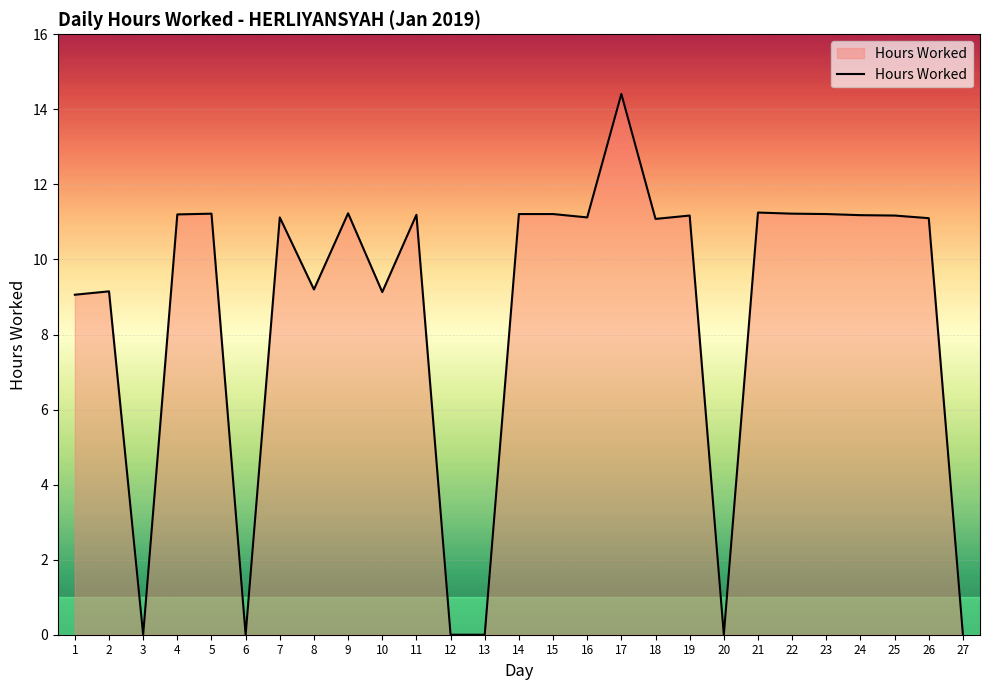

Is it true that the value at 21 is 11.2?

True